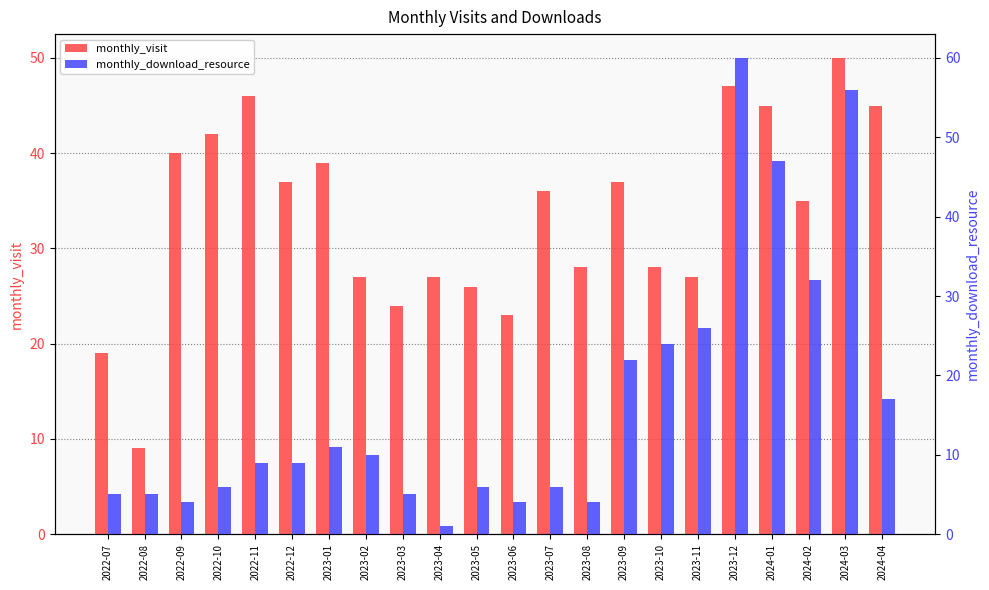

What is the difference between the maximum and minimum values in the monthly_visit series?

41